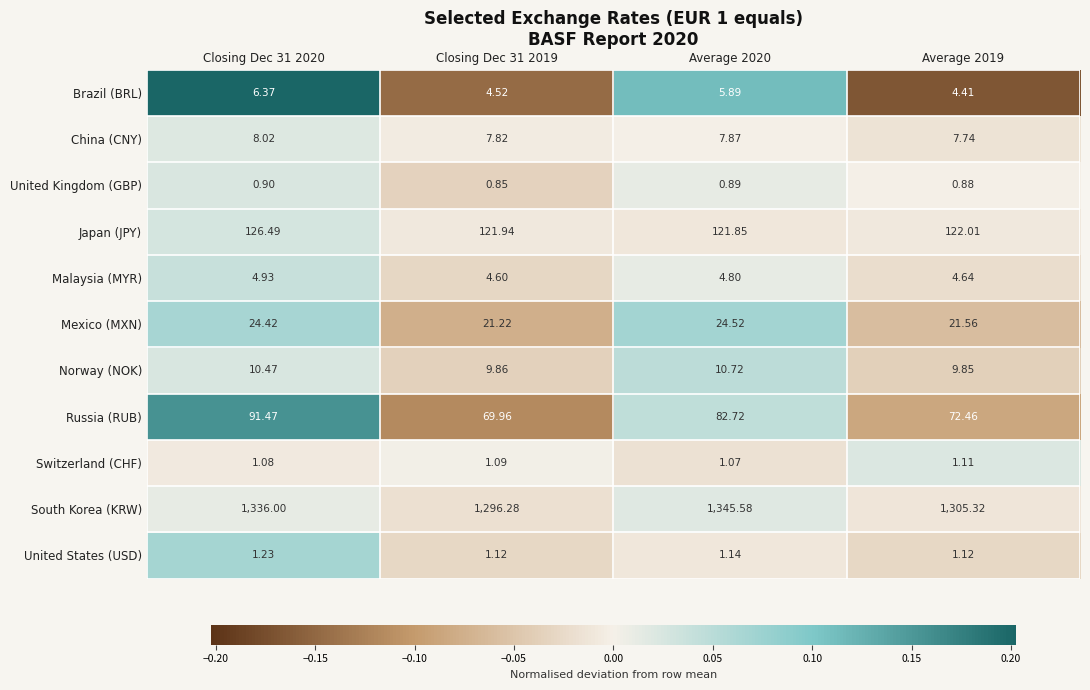

List the series in order of their peak value, highest first.

South Korea (KRW), Japan (JPY), Russia (RUB), Mexico (MXN), Norway (NOK), China (CNY), Brazil (BRL), Malaysia (MYR), United States (USD), Switzerland (CHF), United Kingdom (GBP)